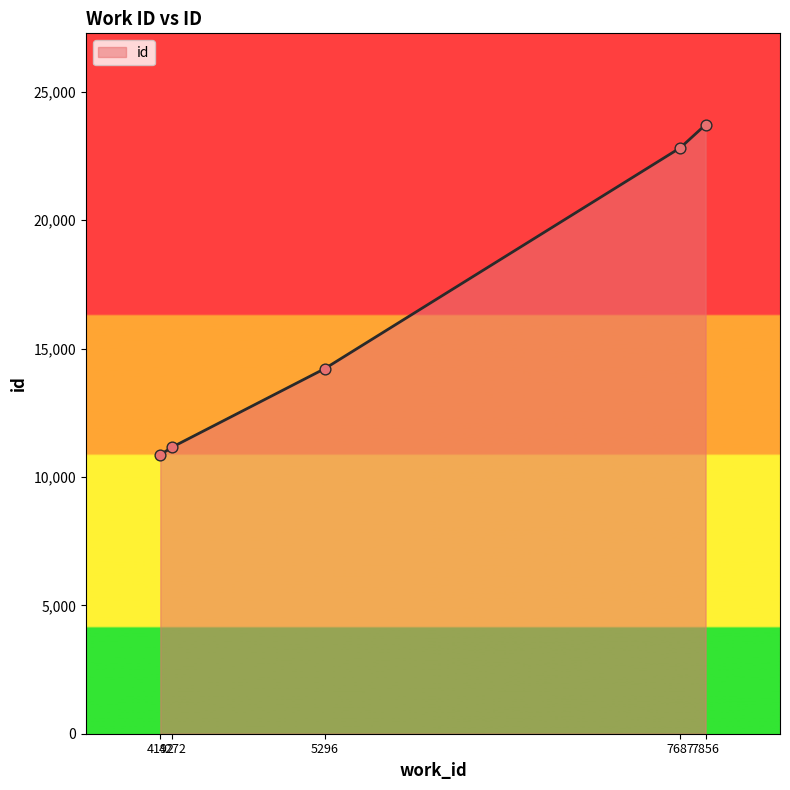

Between 4272 and 7687, which is larger?

7687